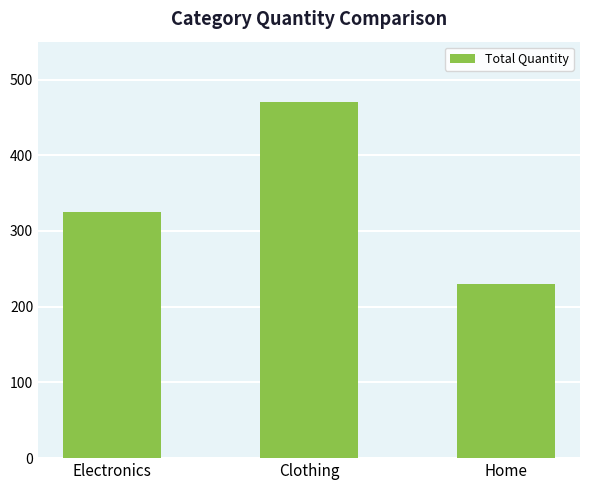

What is the smallest value displayed?

230